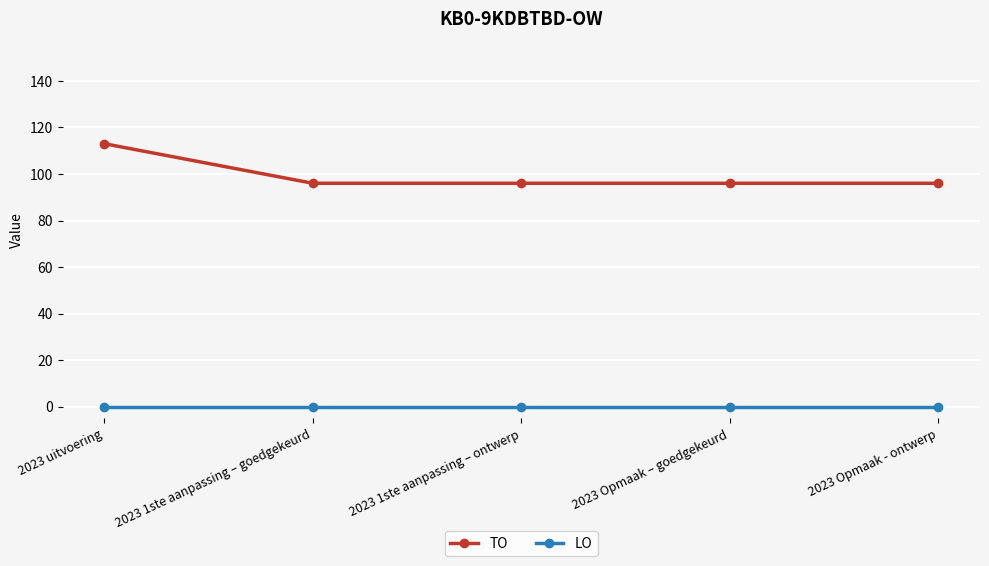

Which series has the widest spread of values?

TO